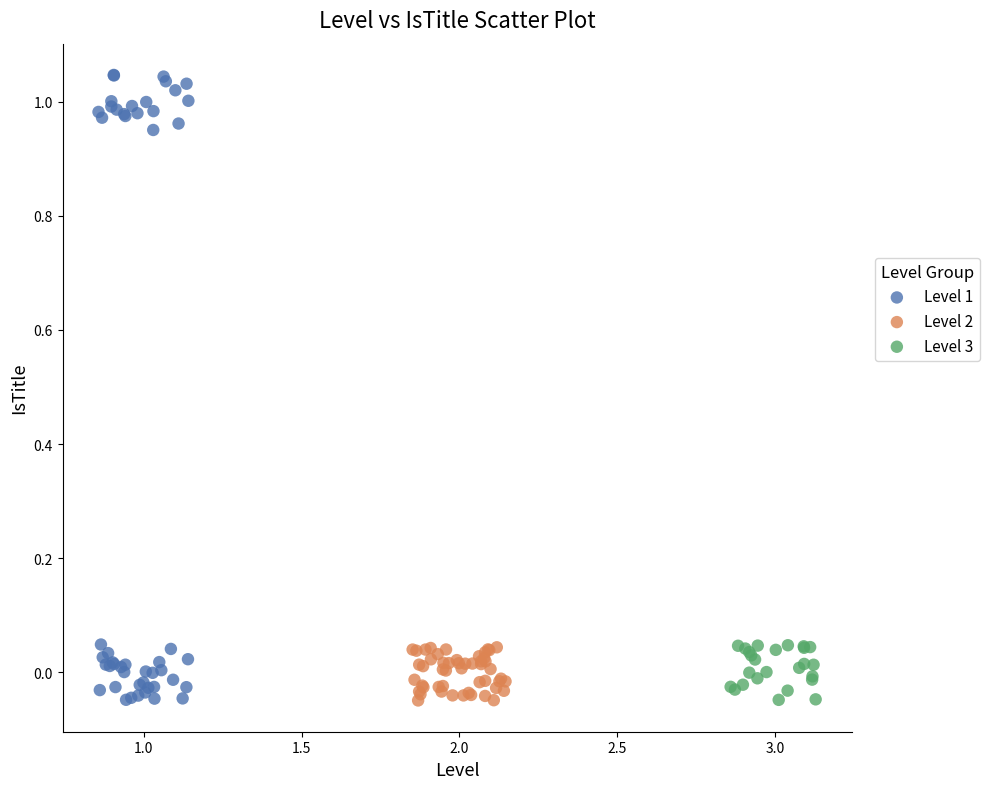

Which series contains the highest Y value?

Level 1